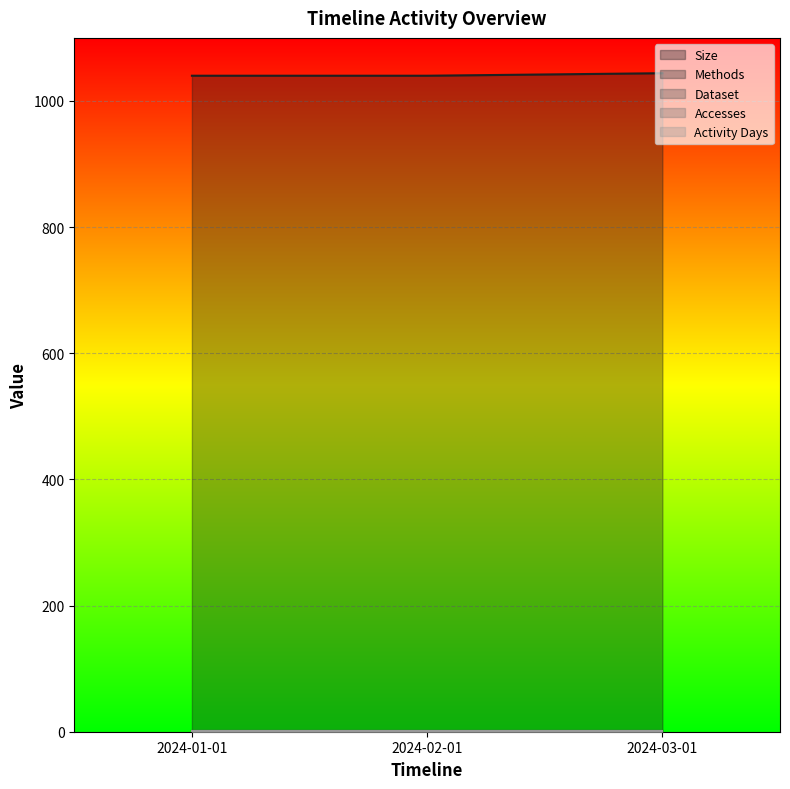

How many series are shown in this chart?

5